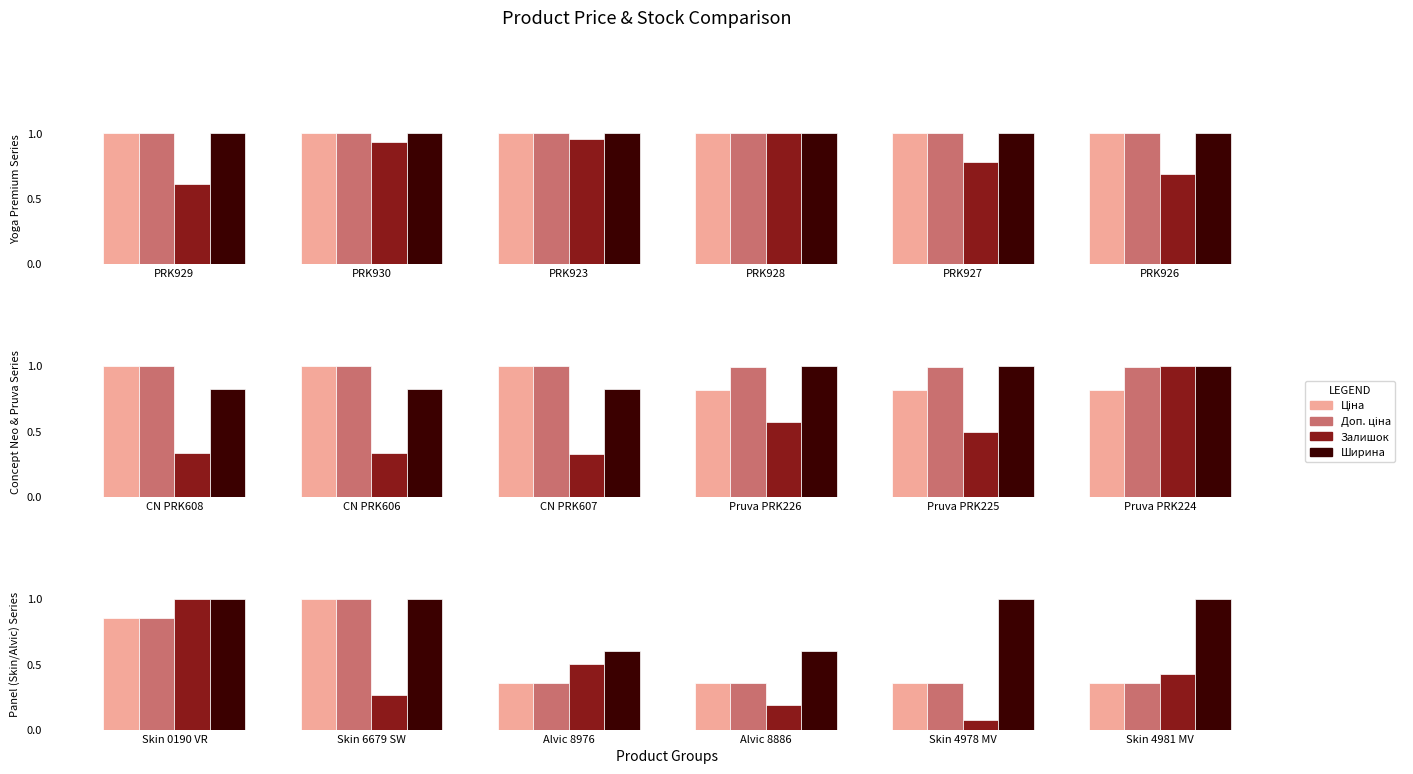

List the labels in order of Ширина value, smallest first.

Alvic 8976, Alvic 8886, Skin 0190 VR, Skin 6679 SW, Skin 4978 MV, Skin 4981 MV